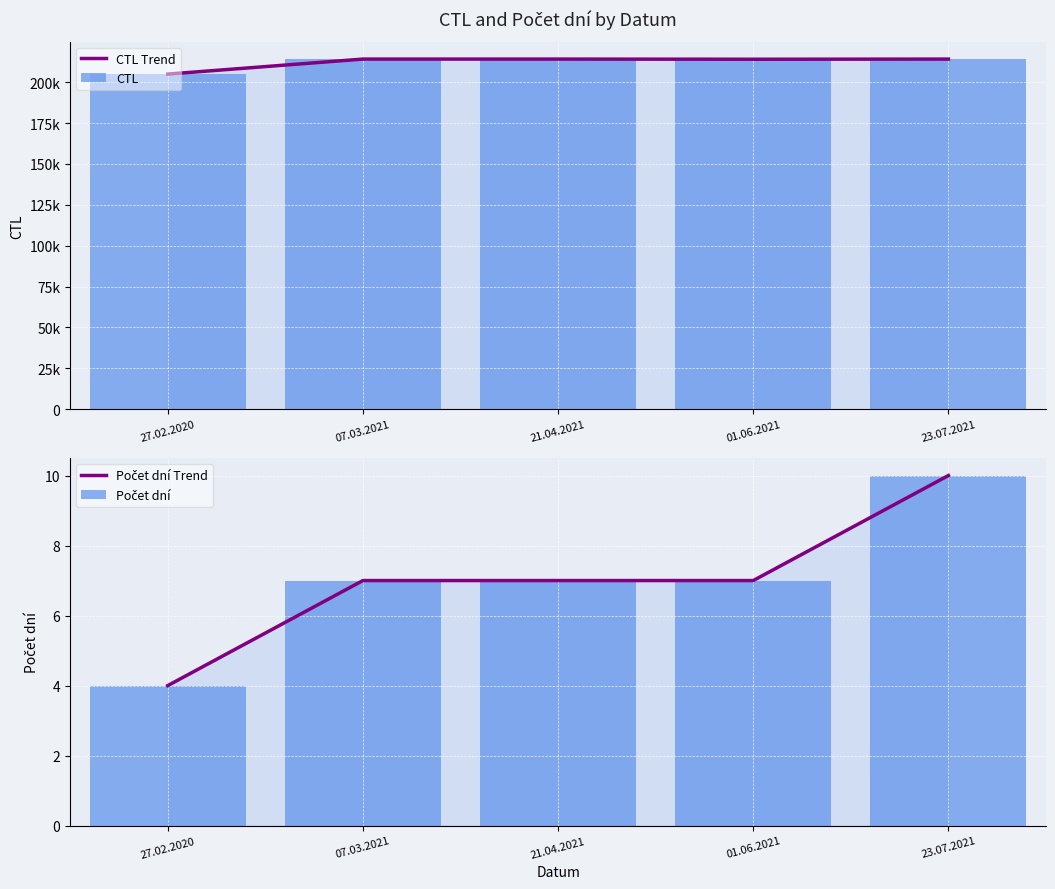

Which series has the largest total across all categories?

CTL Trend